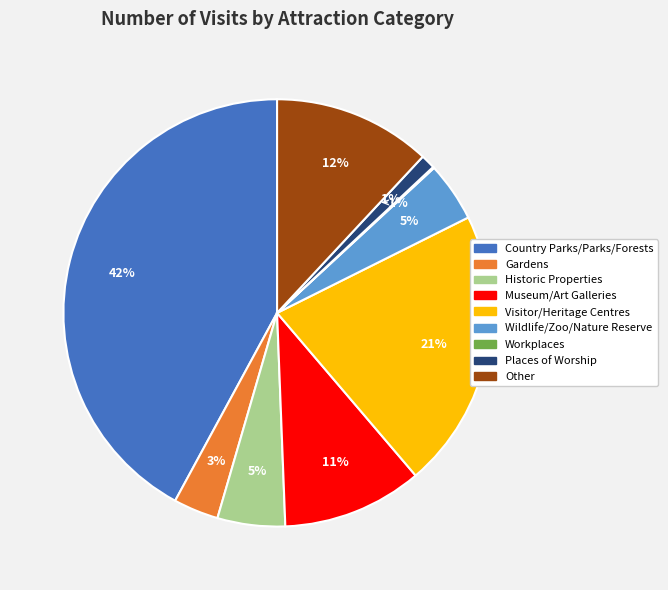

Count the number of slices in the pie.

9